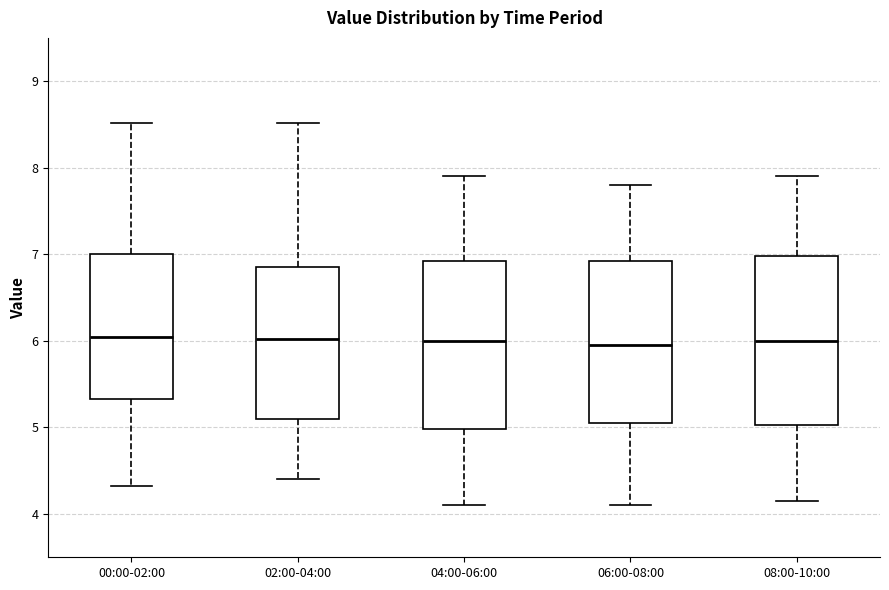

Reading left to right, read every box against the y-axis: the position of its median line, the range the box covers, and the ends of its whiskers. The values are not printed on the chart, so give them approximately, as read against the axis.

00:00-02:00: median 6.1, box 5.3 to 7.0, whiskers 4.3 to 8.5
02:00-04:00: median 6.0, box 5.1 to 6.9, whiskers 4.4 to 8.5
04:00-06:00: median 6.0, box 5.0 to 6.9, whiskers 4.1 to 7.9
06:00-08:00: median 6.0, box 5.1 to 6.9, whiskers 4.1 to 7.8
08:00-10:00: median 6.0, box 5.0 to 7.0, whiskers 4.2 to 7.9